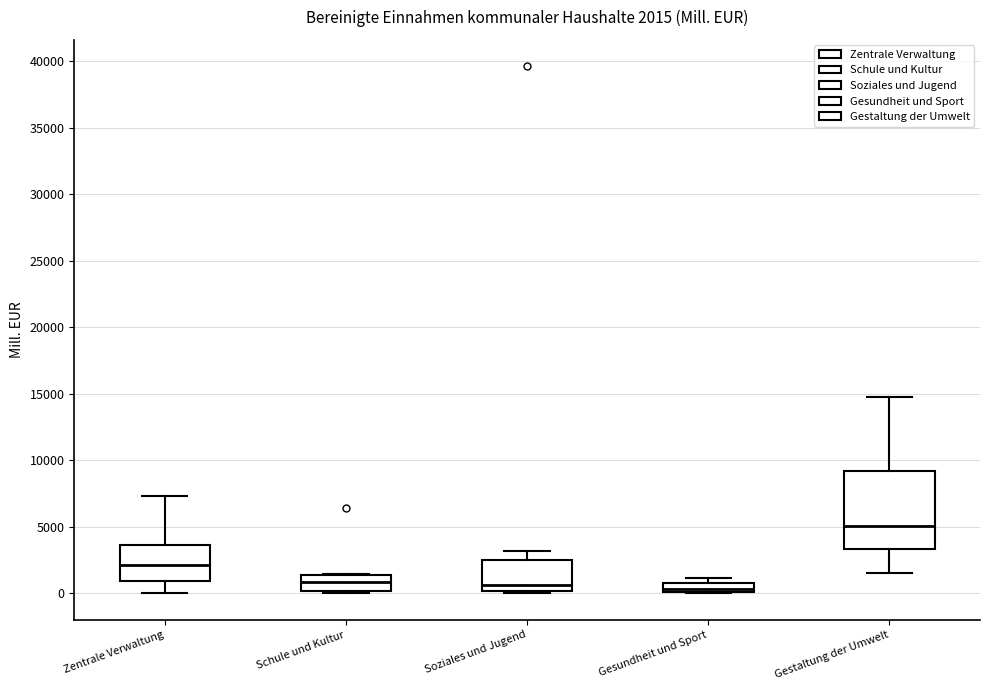

Comparing the boxes themselves (not the whiskers), which one is the tallest?

Gestaltung der Umwelt